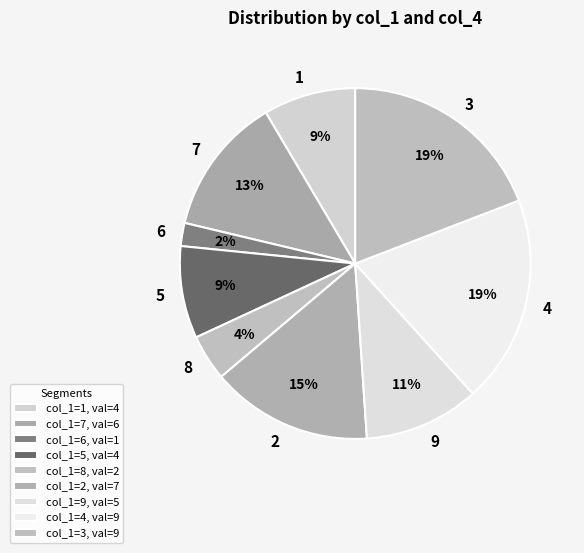

How many slices are in this pie chart?

9